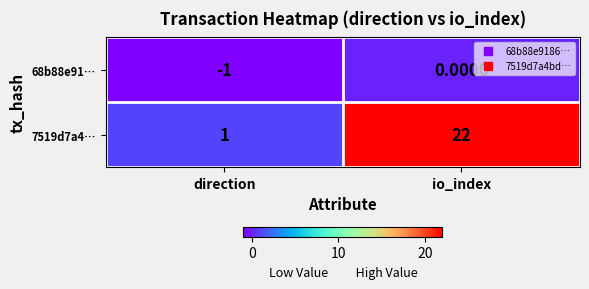

How many distinct data groups are displayed?

2